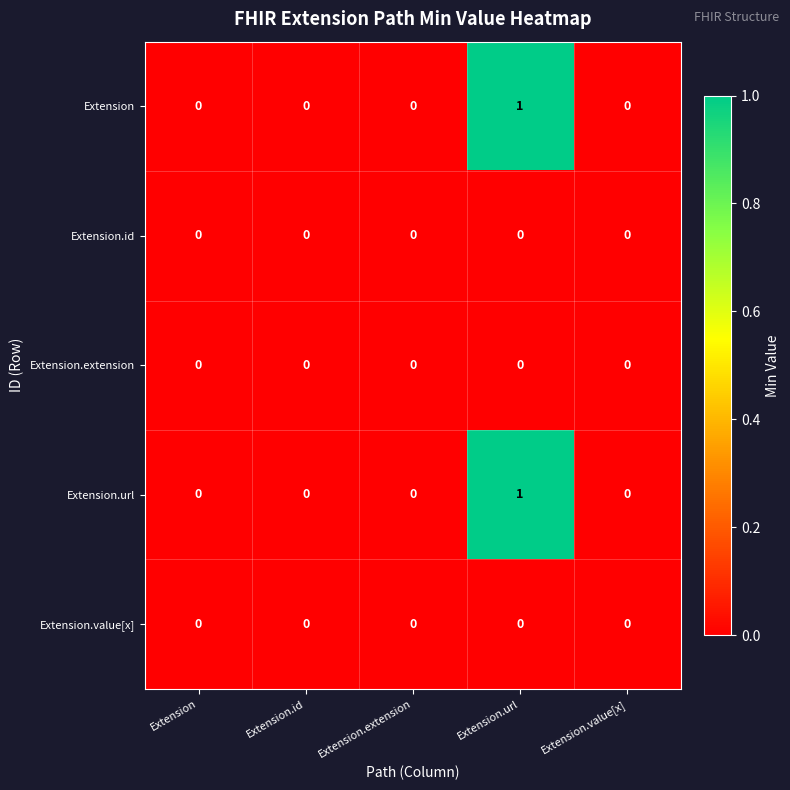

At which category is the sum across all series the highest?

Extension.url